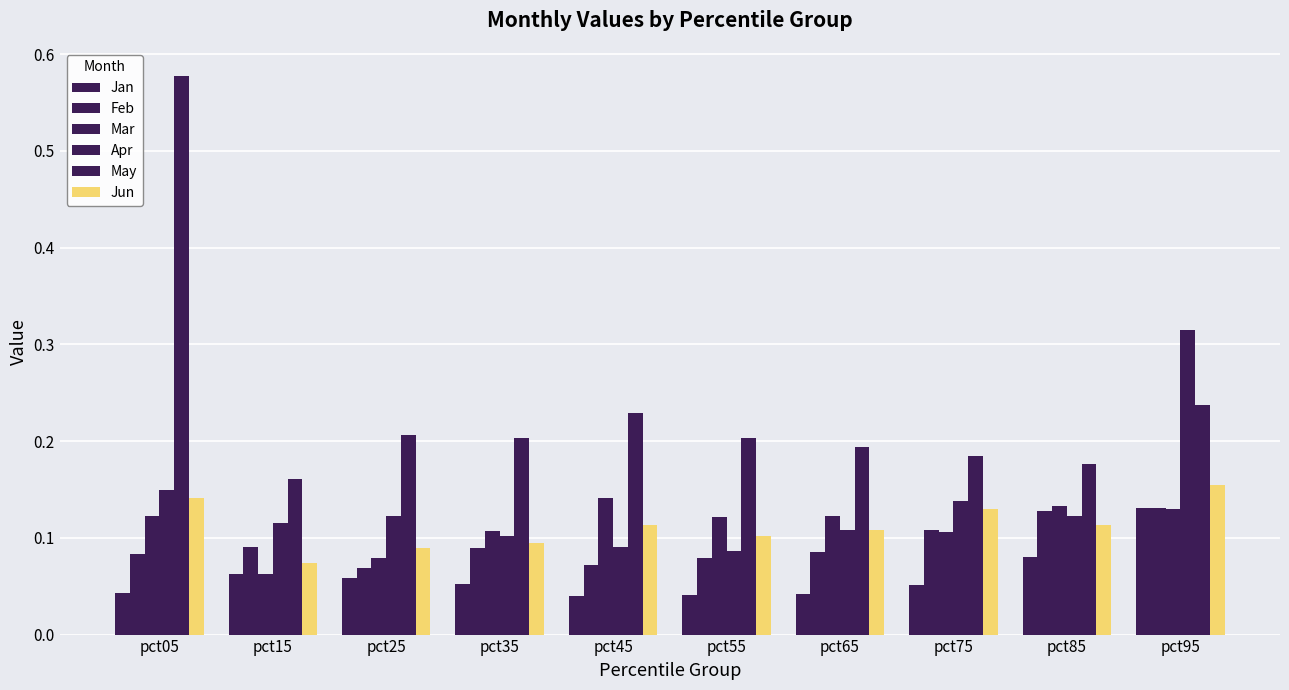

Reading left to right, extract all data points from this chart.

Jan: pct05=0.0	pct15=0.1	pct25=0.1	pct35=0.1	pct45=0.0	pct55=0.0	pct65=0.0	pct75=0.1	pct85=0.1	pct95=0.1
Feb: pct05=0.1	pct15=0.1	pct25=0.1	pct35=0.1	pct45=0.1	pct55=0.1	pct65=0.1	pct75=0.1	pct85=0.1	pct95=0.1
Mar: pct05=0.1	pct15=0.1	pct25=0.1	pct35=0.1	pct45=0.1	pct55=0.1	pct65=0.1	pct75=0.1	pct85=0.1	pct95=0.1
Apr: pct05=0.1	pct15=0.1	pct25=0.1	pct35=0.1	pct45=0.1	pct55=0.1	pct65=0.1	pct75=0.1	pct85=0.1	pct95=0.3
May: pct05=0.6	pct15=0.2	pct25=0.2	pct35=0.2	pct45=0.2	pct55=0.2	pct65=0.2	pct75=0.2	pct85=0.2	pct95=0.2
Jun: pct05=0.1	pct15=0.1	pct25=0.1	pct35=0.1	pct45=0.1	pct55=0.1	pct65=0.1	pct75=0.1	pct85=0.1	pct95=0.2